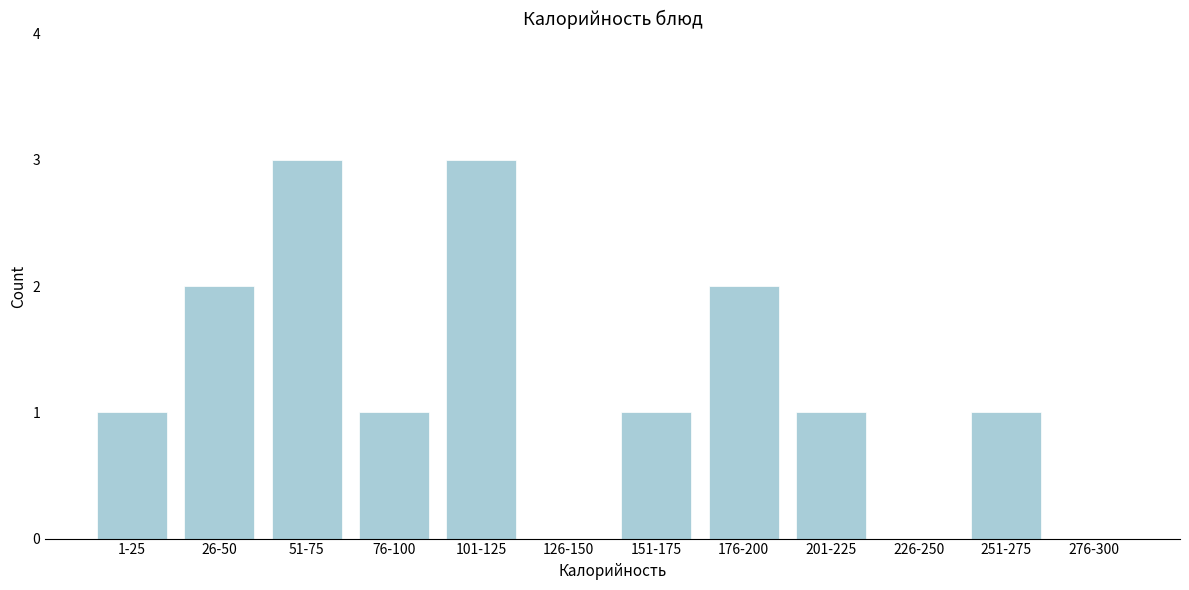

Reading left to right, extract all data points from this chart.

1-25=1	26-50=2	51-75=3	76-100=1	101-125=3	126-150=0	151-175=1	176-200=2	201-225=1	226-250=0	251-275=1	276-300=0